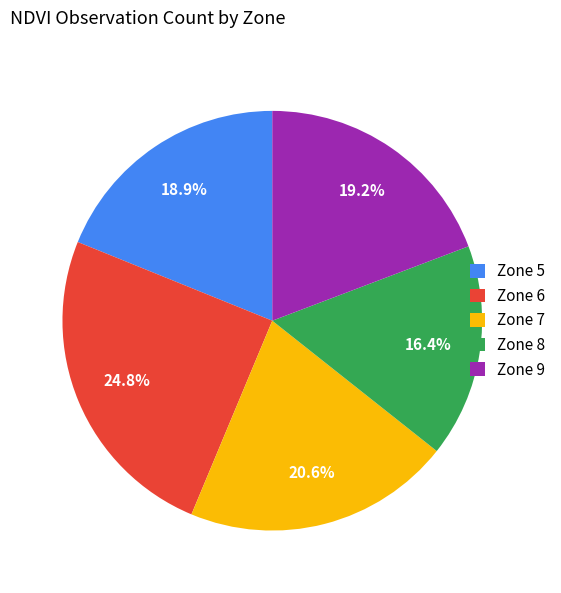

How many segments does this pie chart have?

5